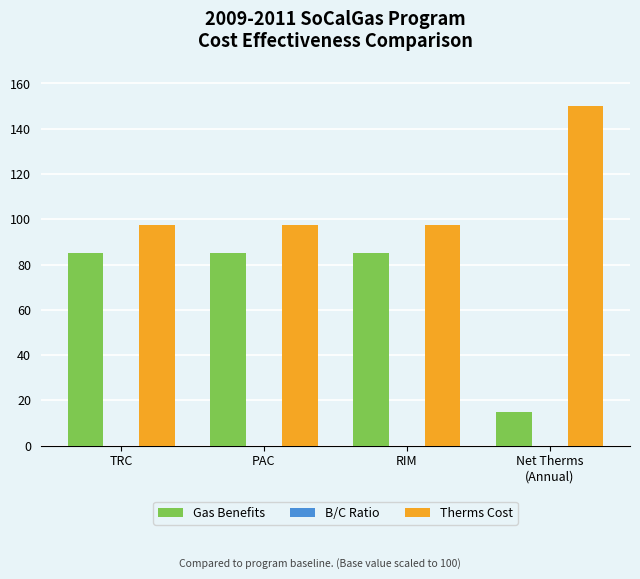

How many distinct data groups are displayed?

3